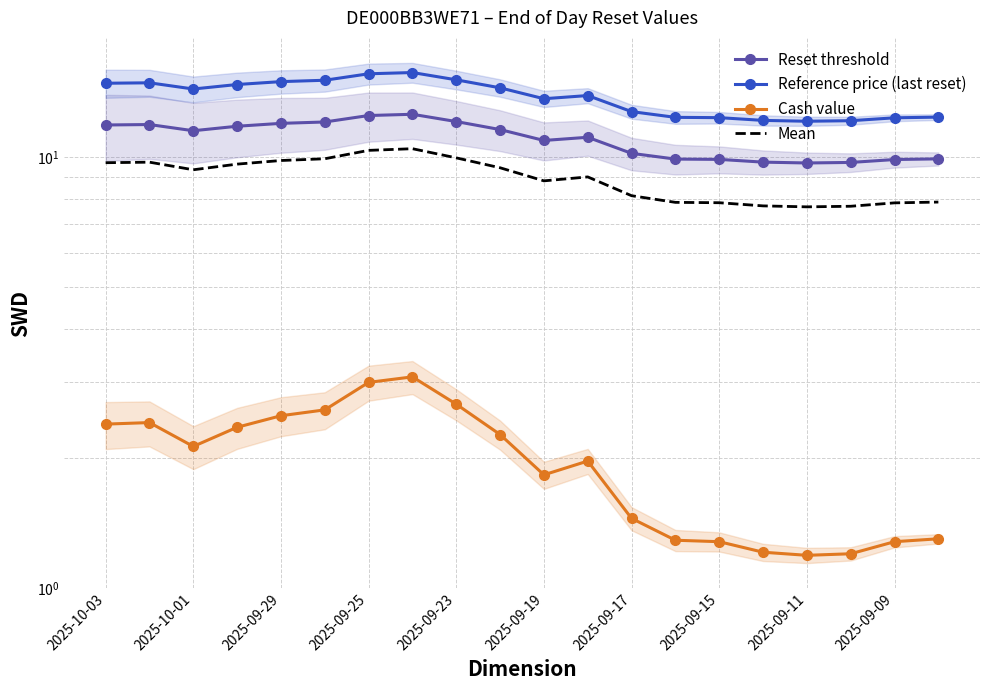

What position from the right is 11?

9